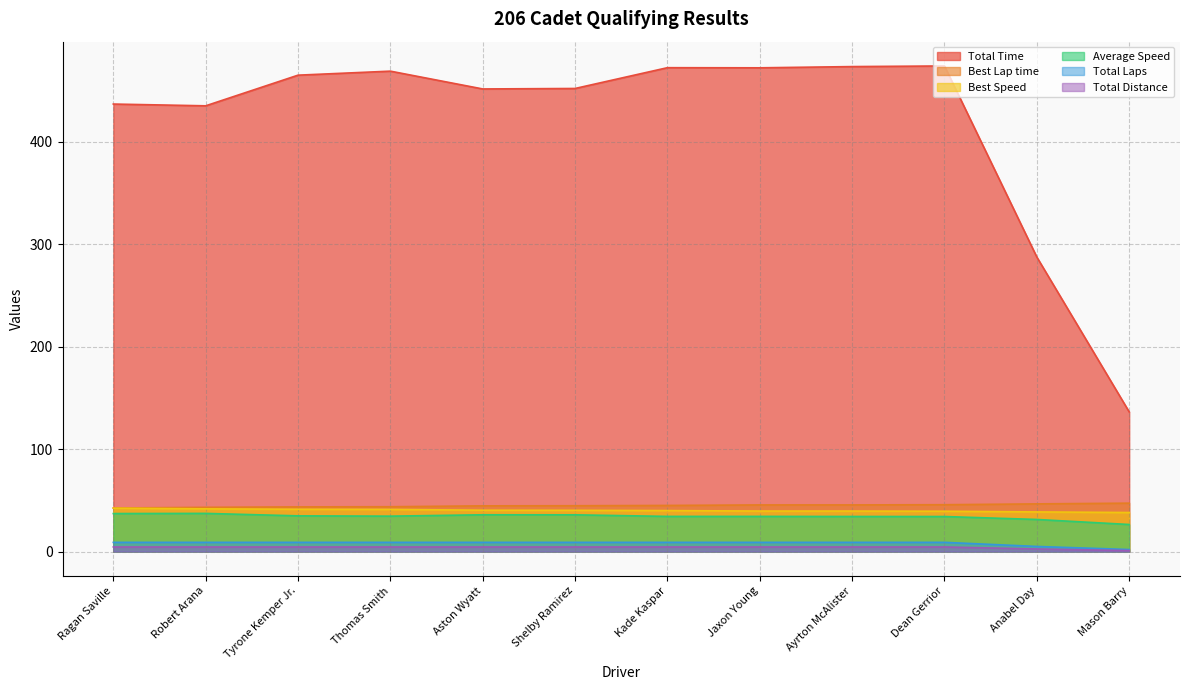

The value of Best Lap time at Jaxon Young is 45.5. True or false?

True